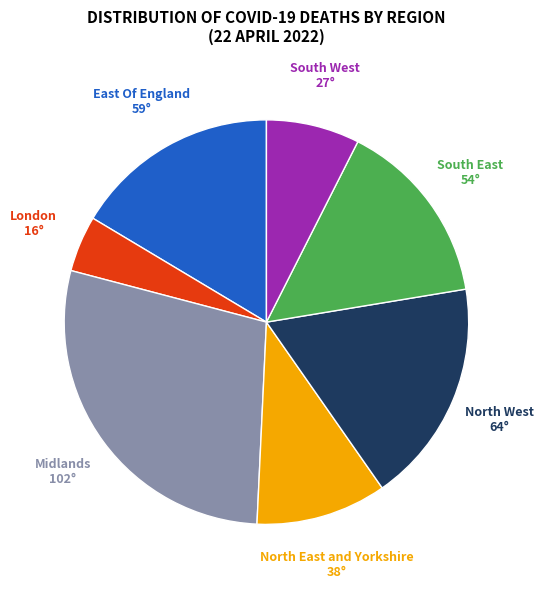

Which category has the smallest portion of the pie?

London